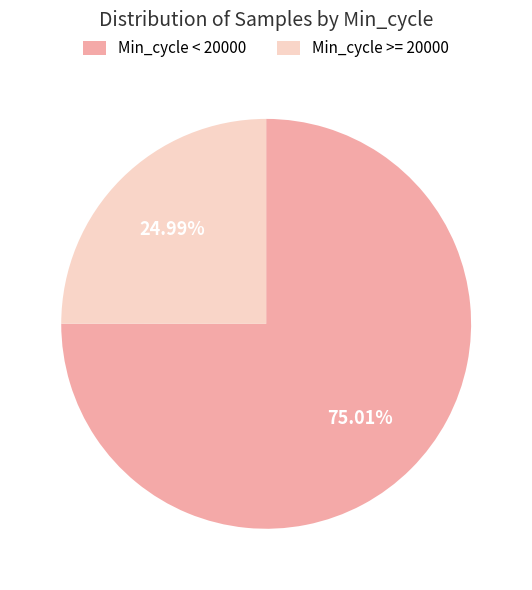

Is Min_cycle < 20000 the majority of the pie?

Yes